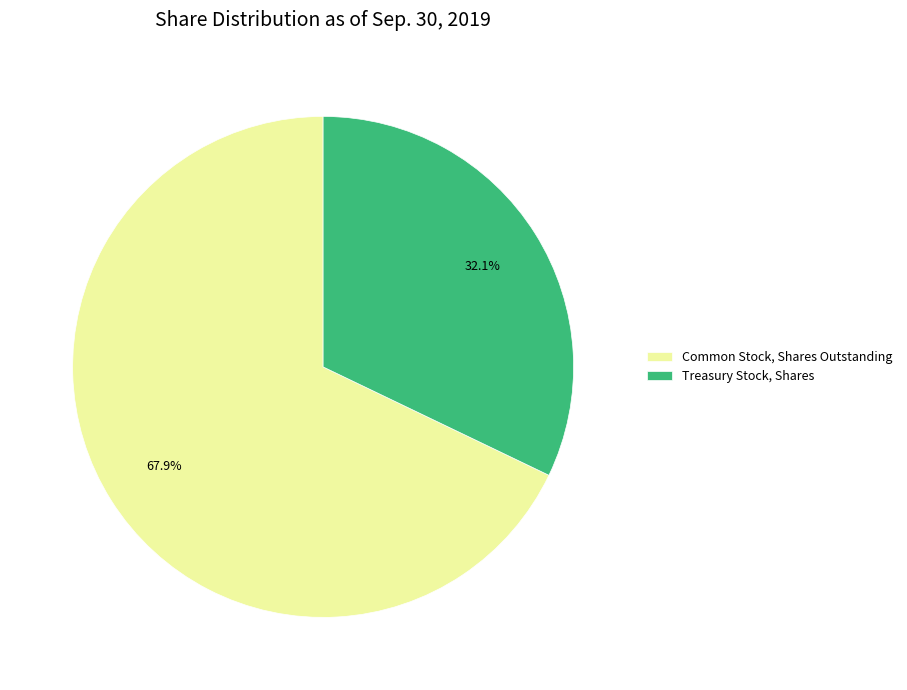

Count the number of slices in the pie.

2